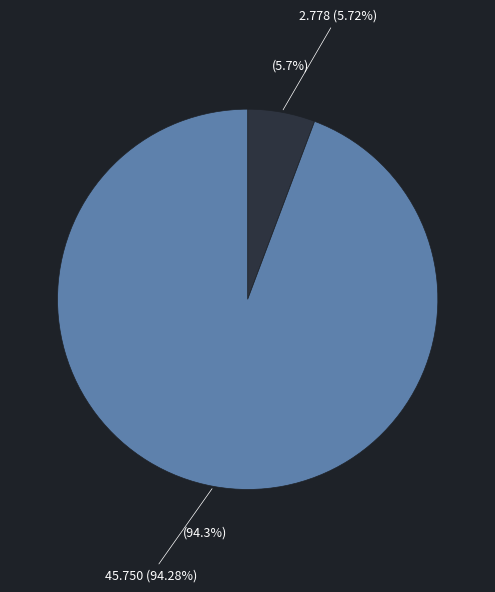

Combined, what portion of the pie is 92641726 and 93415631?

100.0%